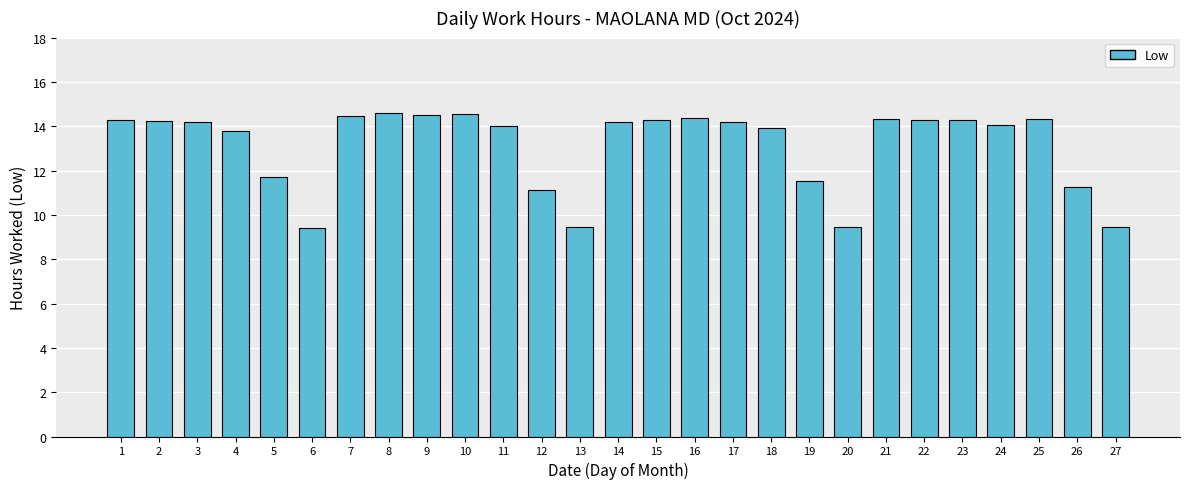

Is it true that the value at 26 is 11.3?

True